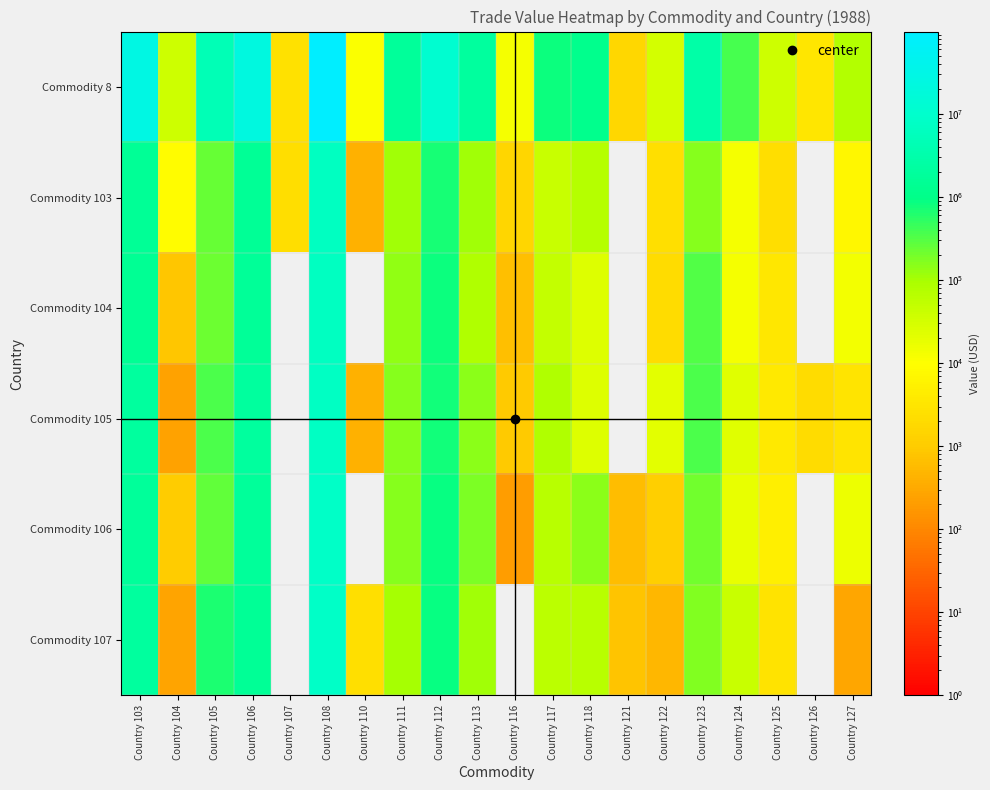

Which has a higher value, Country 121 or Country 112?

Country 112